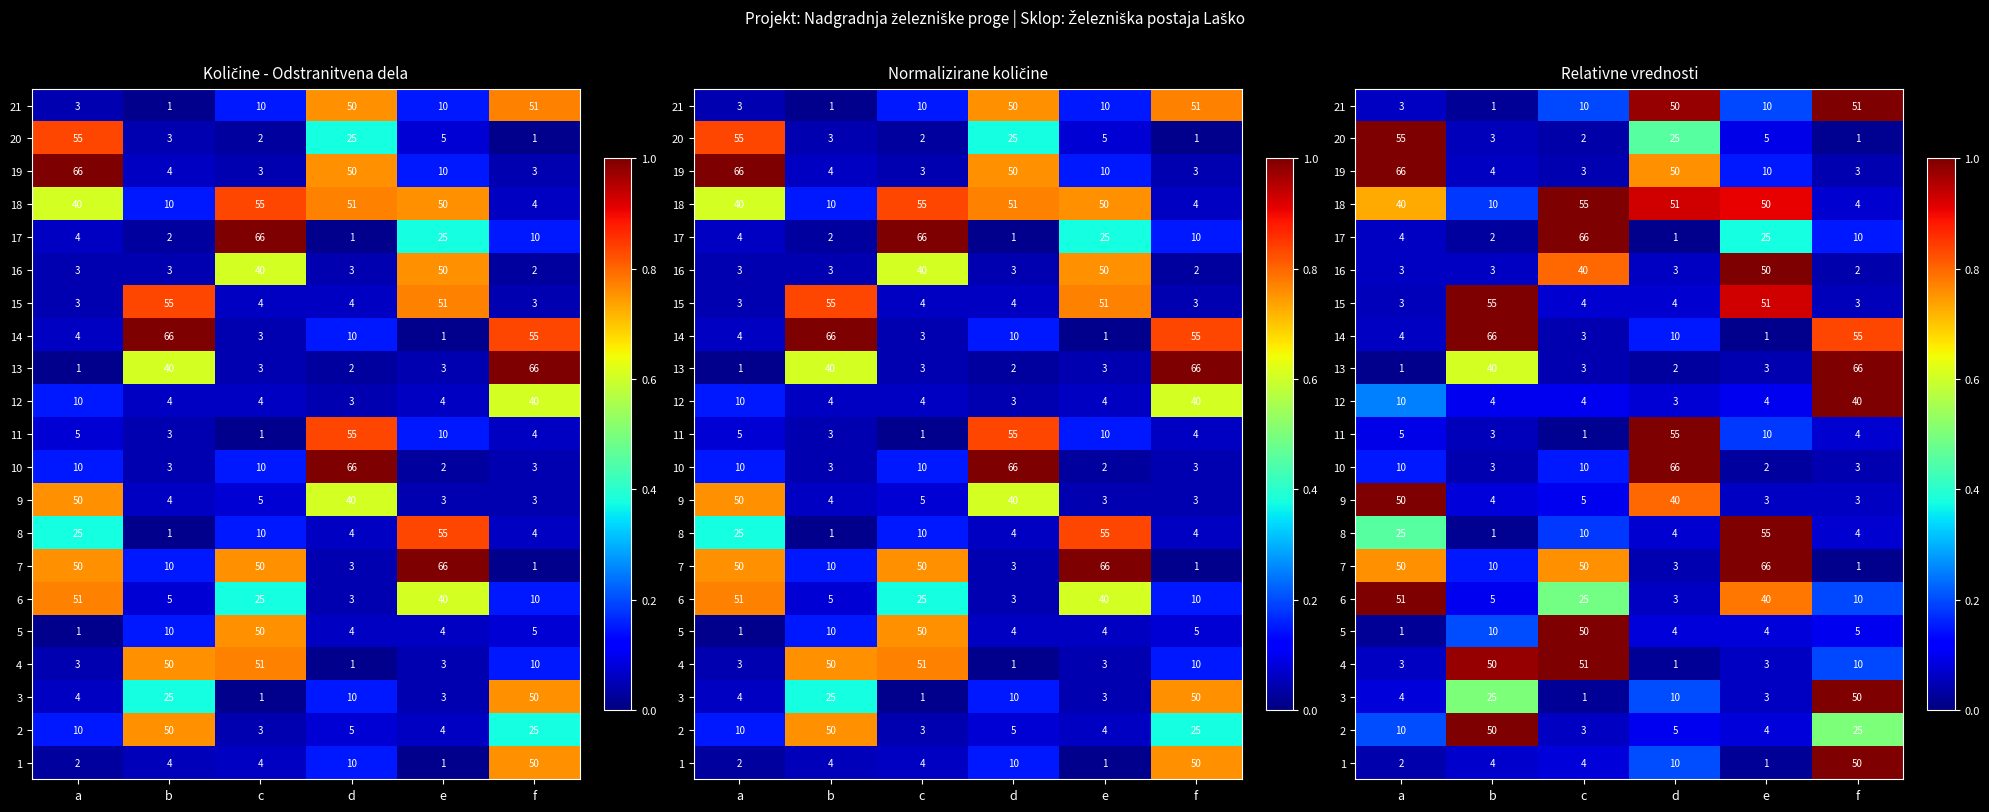

Which label corresponds to the largest value in the chart?

f